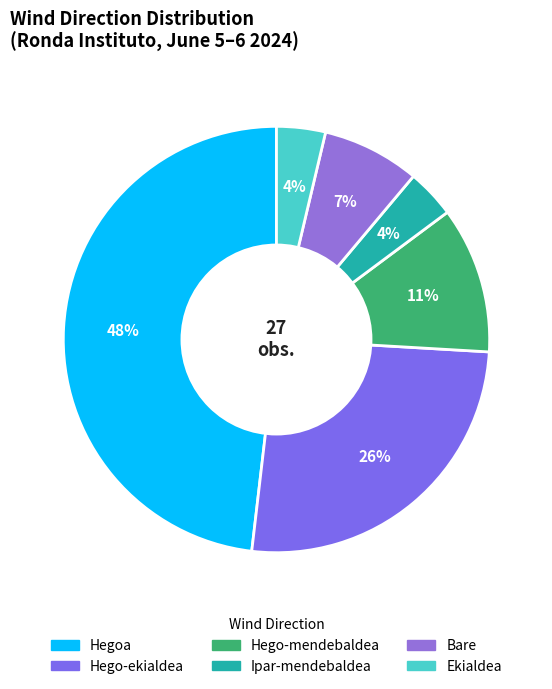

To the nearest percent, what portion does Ipar-mendebaldea represent?

4%